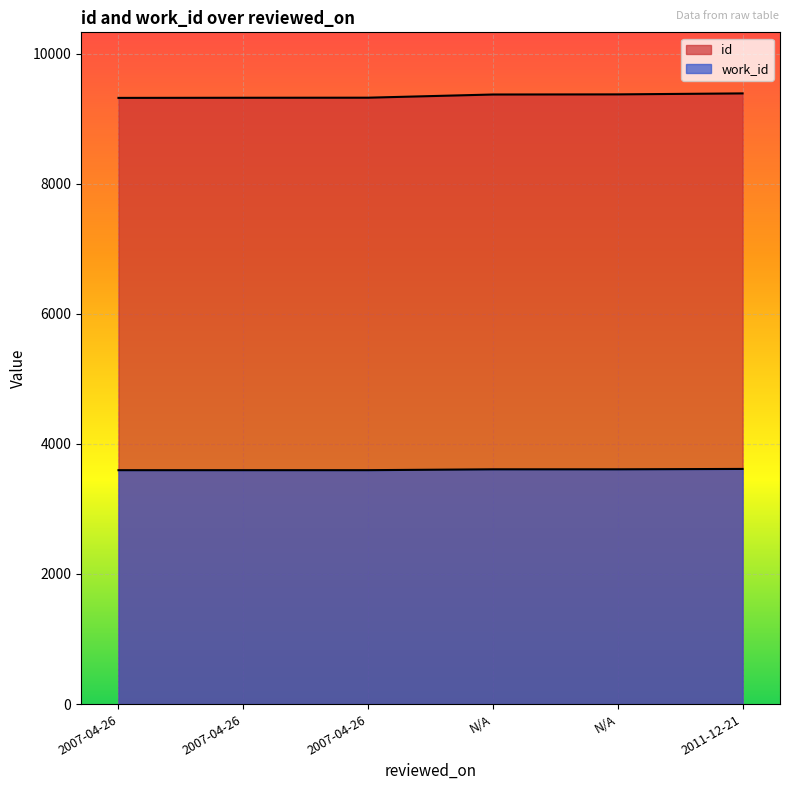

Which has a higher value, 2007-04-26 or N/A?

N/A